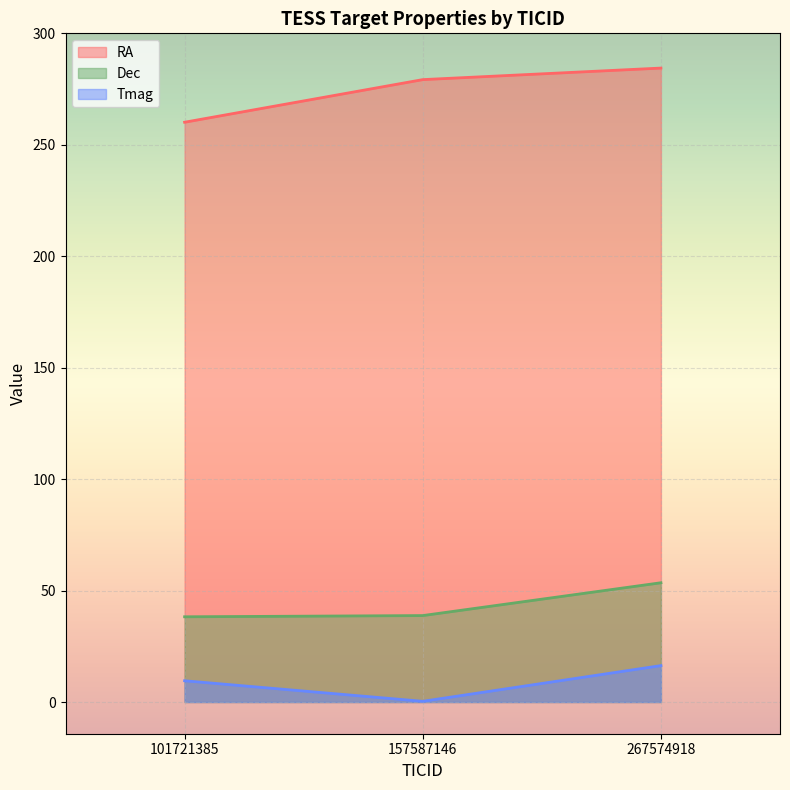

How many lines are shown in the chart?

3